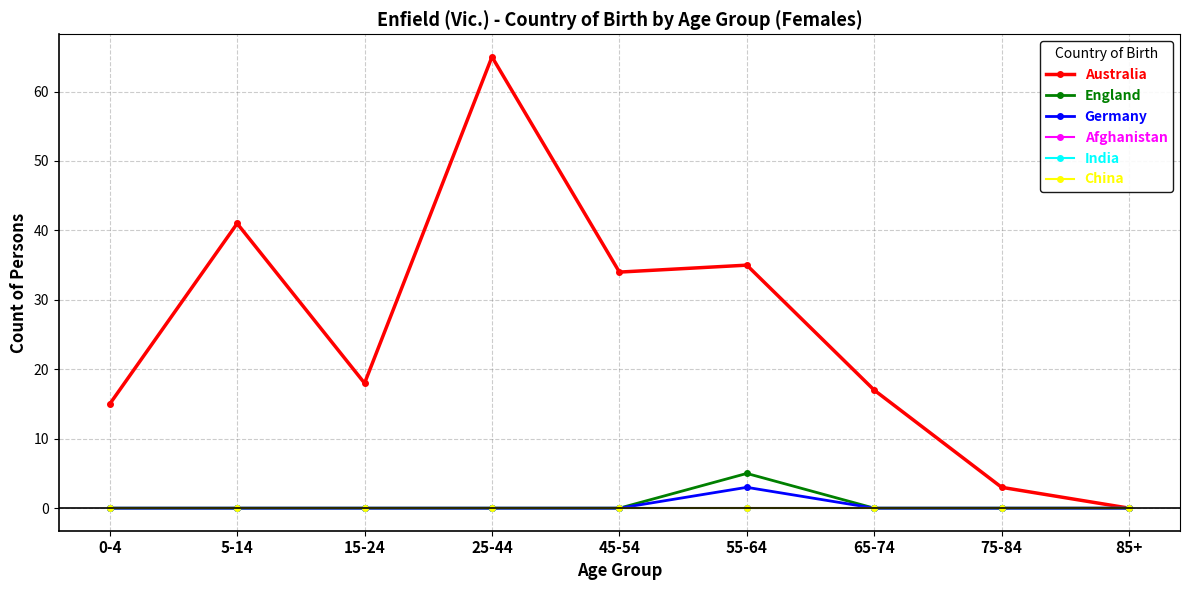

Is it true that Australia equals 2 at 75-84?

False